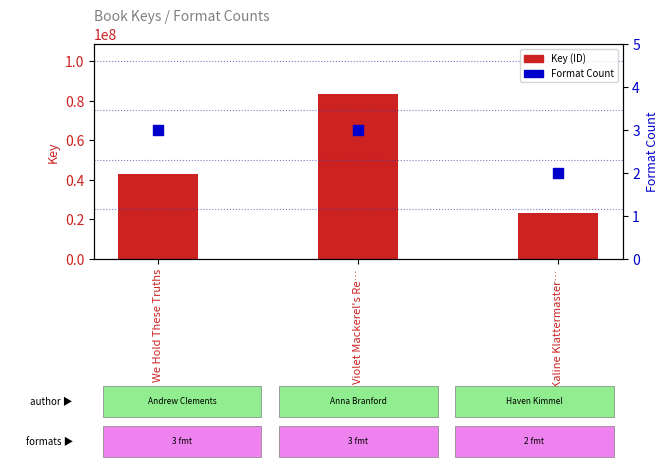

At how many categories does at least one series exceed 41697543?

2